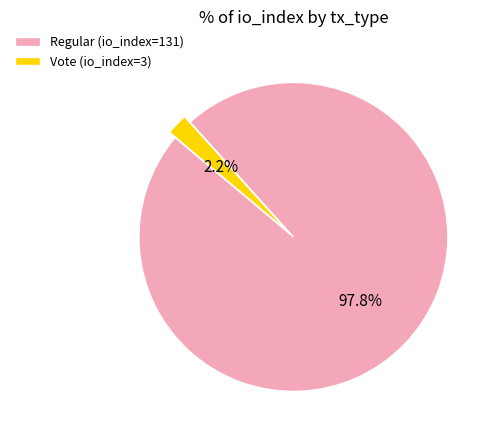

To the nearest percent, what portion does Regular (io_index=131) represent?

98%